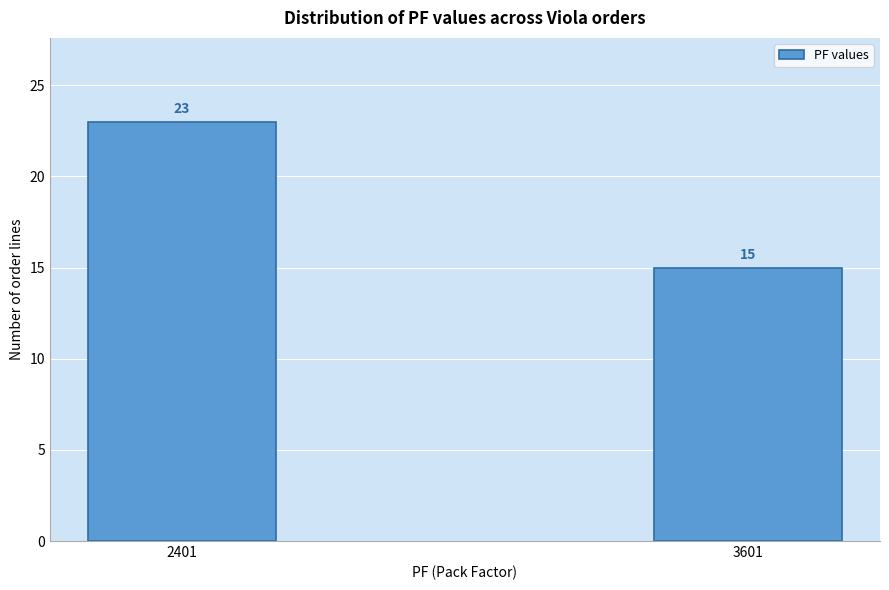

Reading left to right, extract all data points from this chart.

23	15